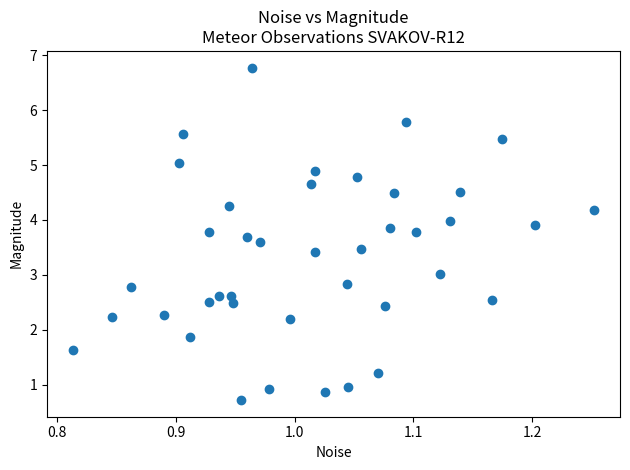

What is the range of X values (max minus min)?

0.4